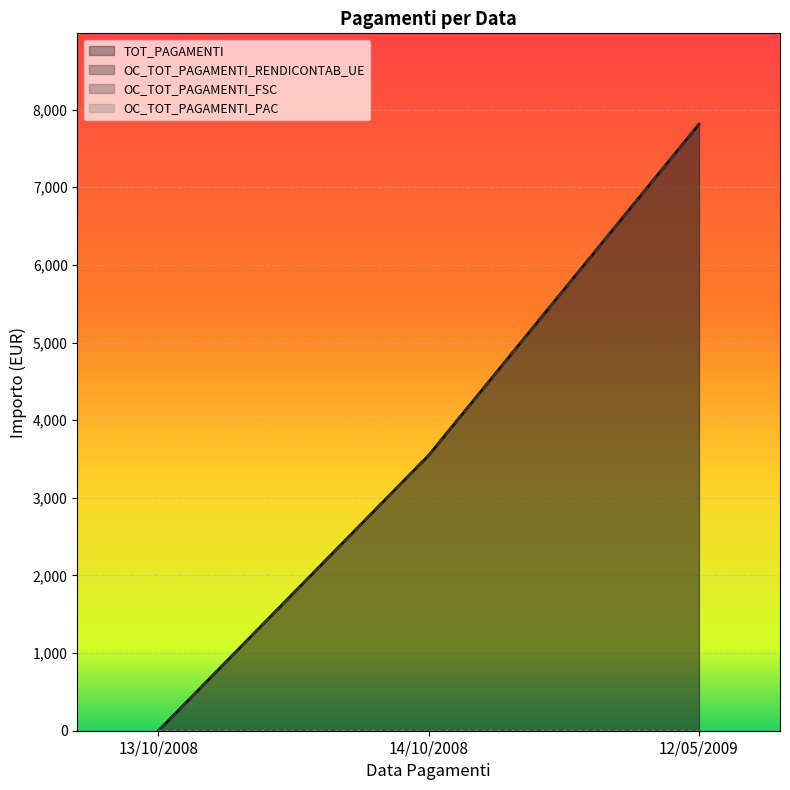

The OC_TOT_PAGAMENTI_RENDICONTAB_UE series shows 0.0 at 13/10/2008. True or false?

True